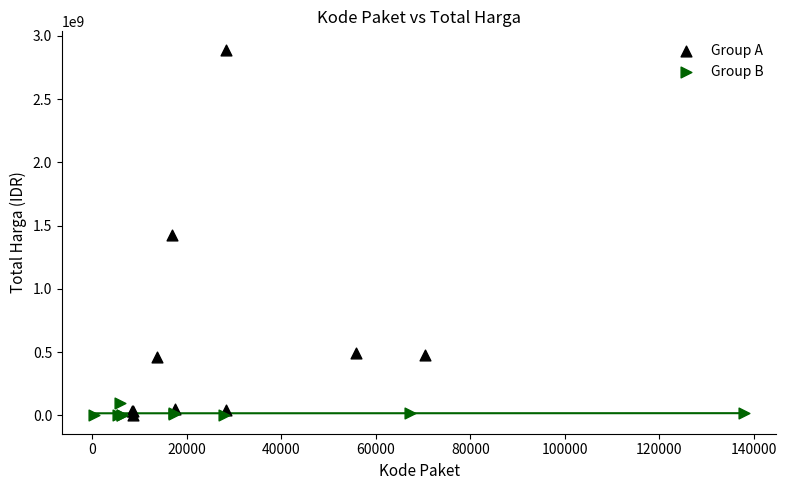

Which series has the widest spread of Y values?

Group A